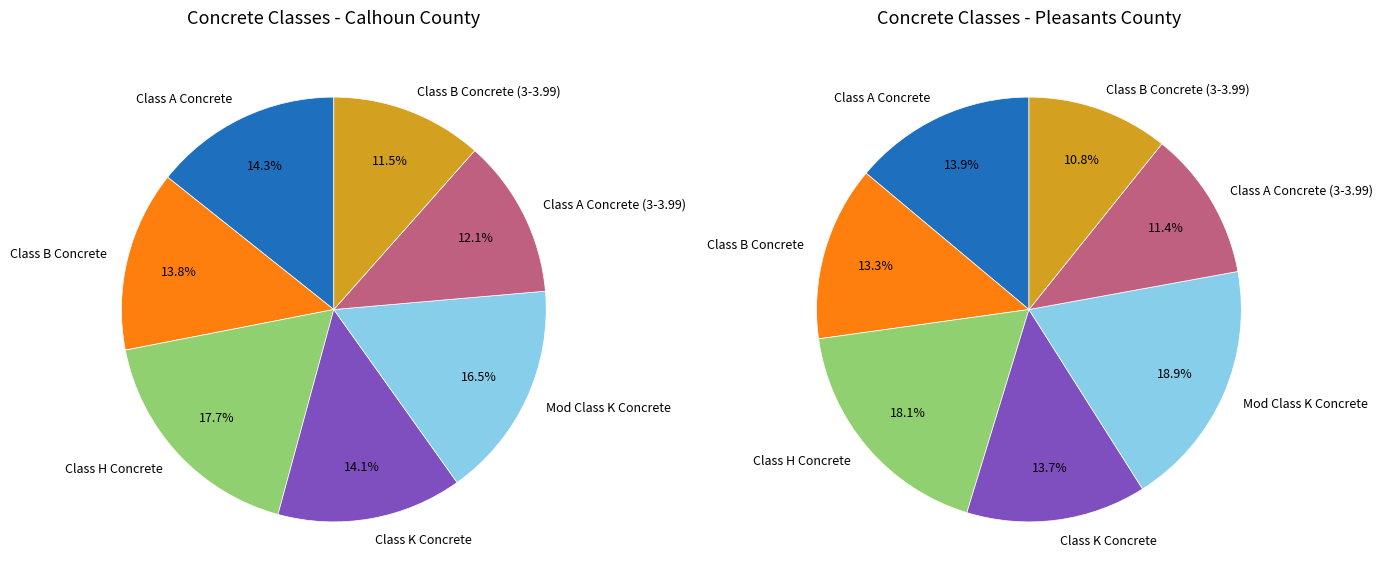

Is it true that Mod Class K Concrete is 22% of the pie?

False